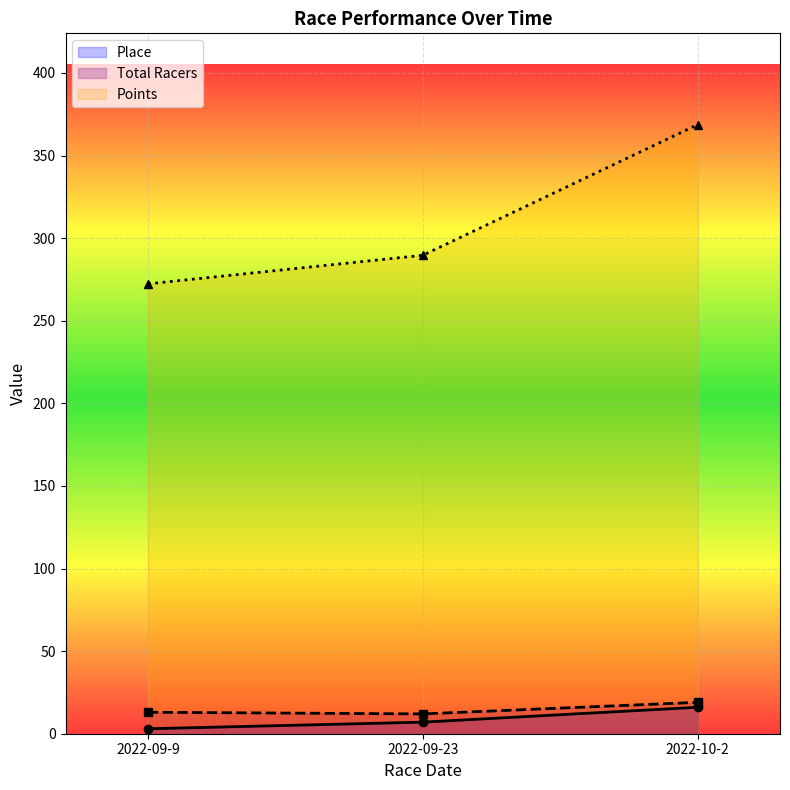

How many lines are shown in the chart?

3